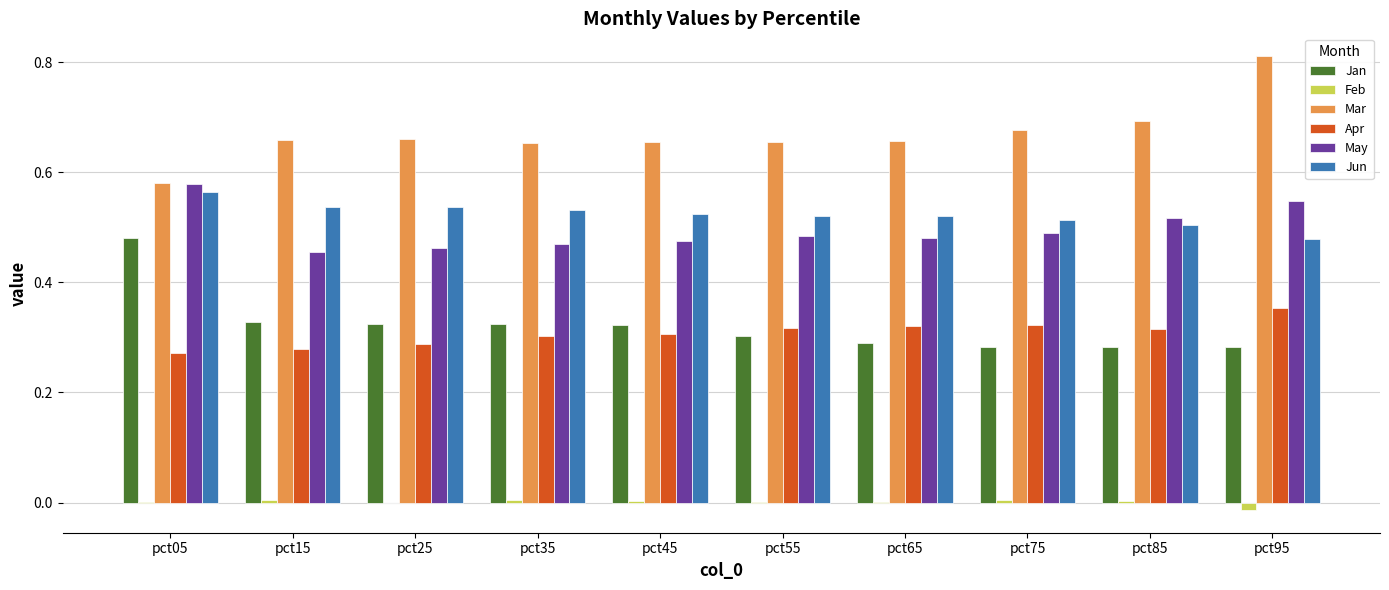

How many data points does each series have?

10